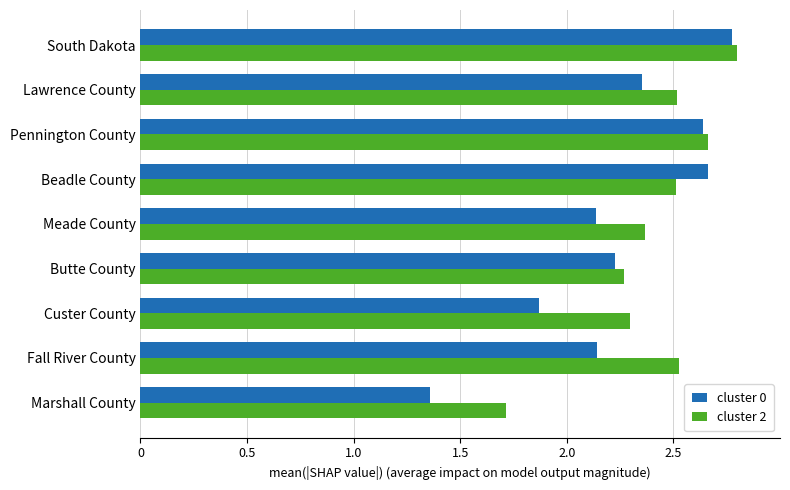

Rank the series by their average value, from lowest to highest.

cluster 0, cluster 2